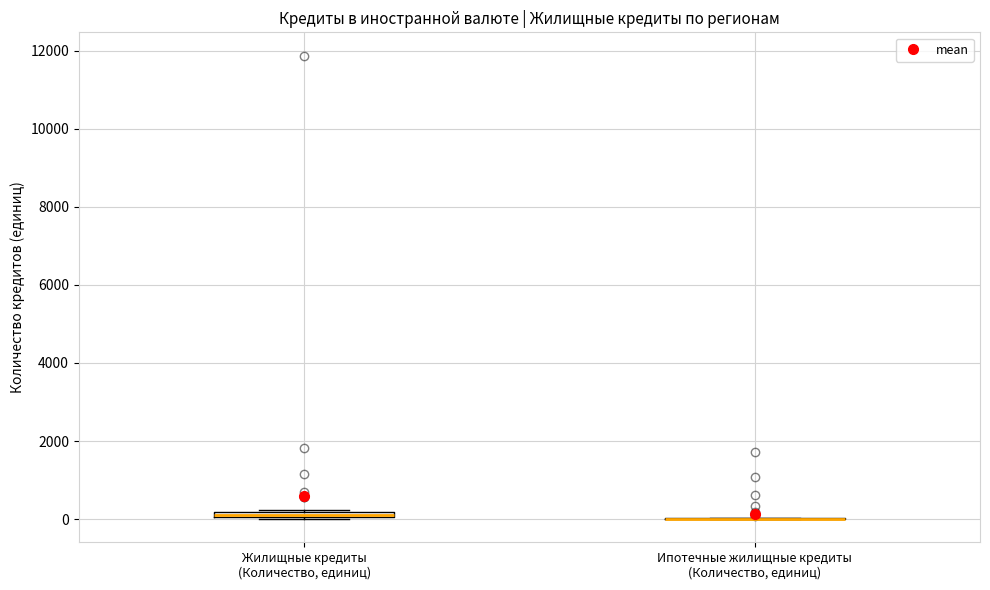

Where is the lower edge of the box for Жилищные кредиты (Количество, единиц) on the y-axis? The values are not printed on the chart, so give them approximately, as read against the axis.

0